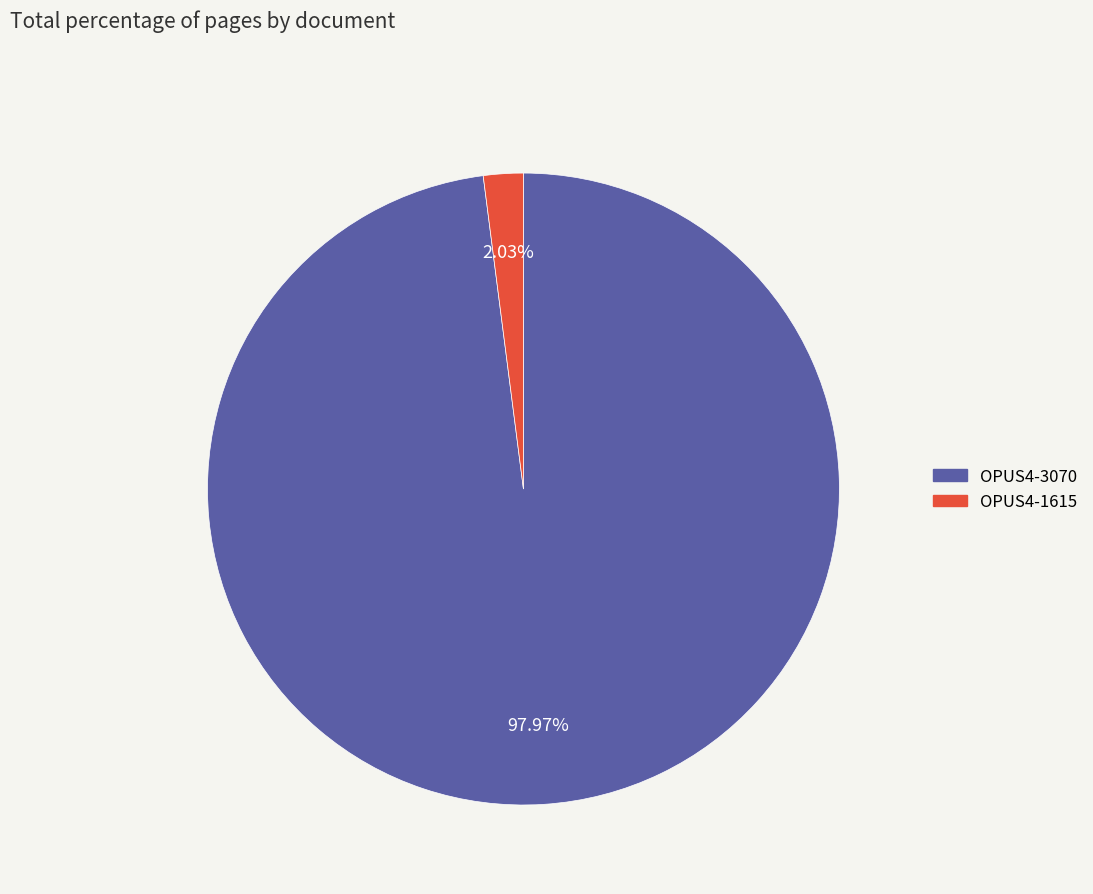

Which category accounts for the majority?

OPUS4-3070